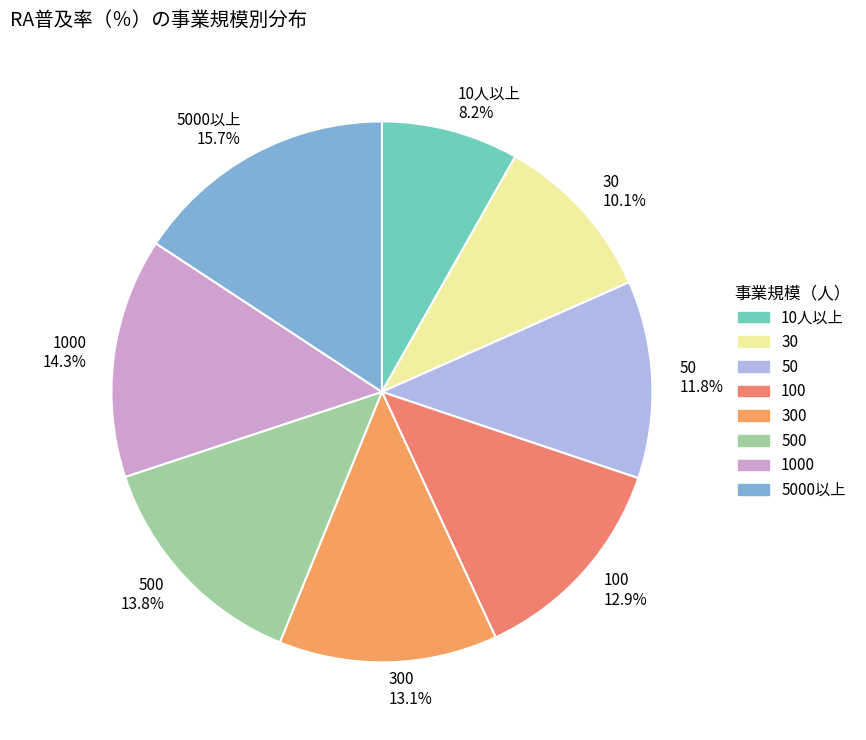

Which slice is the largest?

5000以上 15.7%